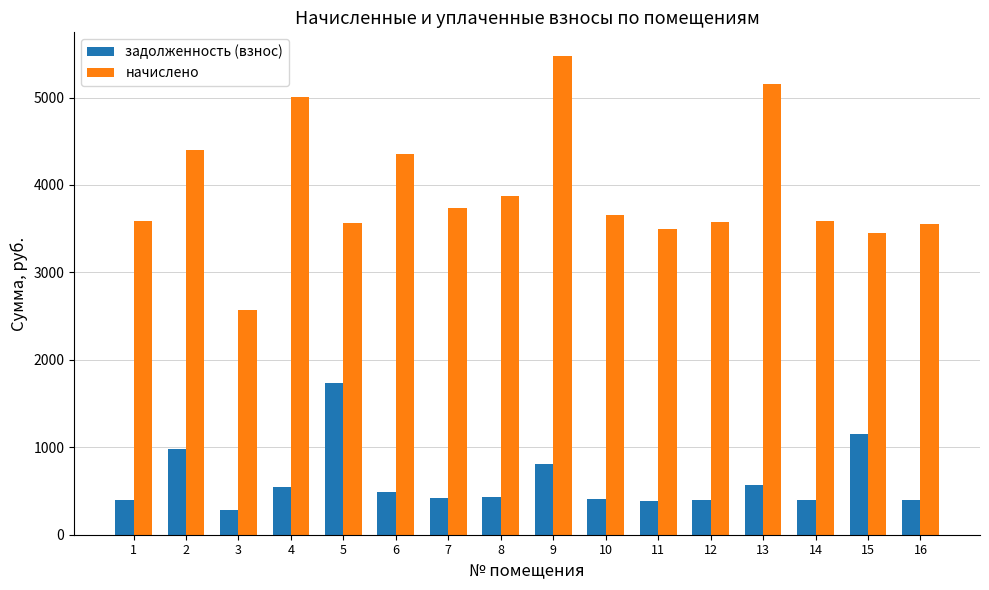

How many bars are there in total?

32